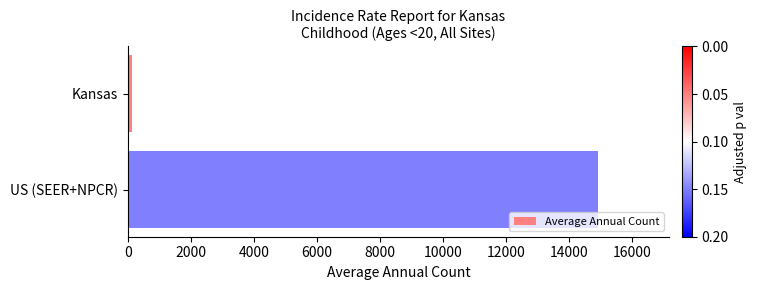

What is the smallest value displayed?

146